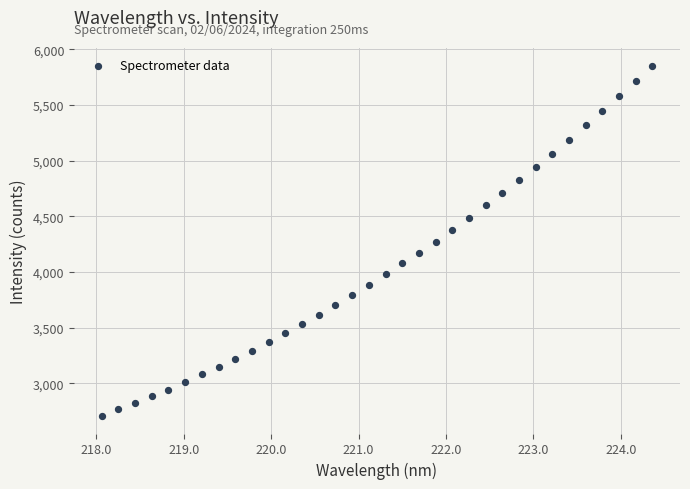

What is the range of Y values (max minus min)?

3145.6